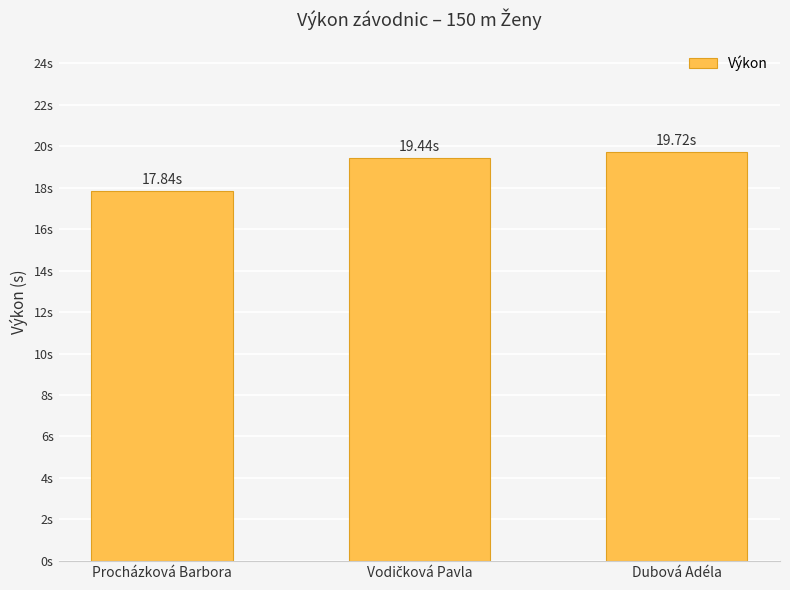

Reading left to right, what are all the values shown in this chart?

Procházková Barbora=17.8	Vodičková Pavla=19.4	Dubová Adéla=19.7